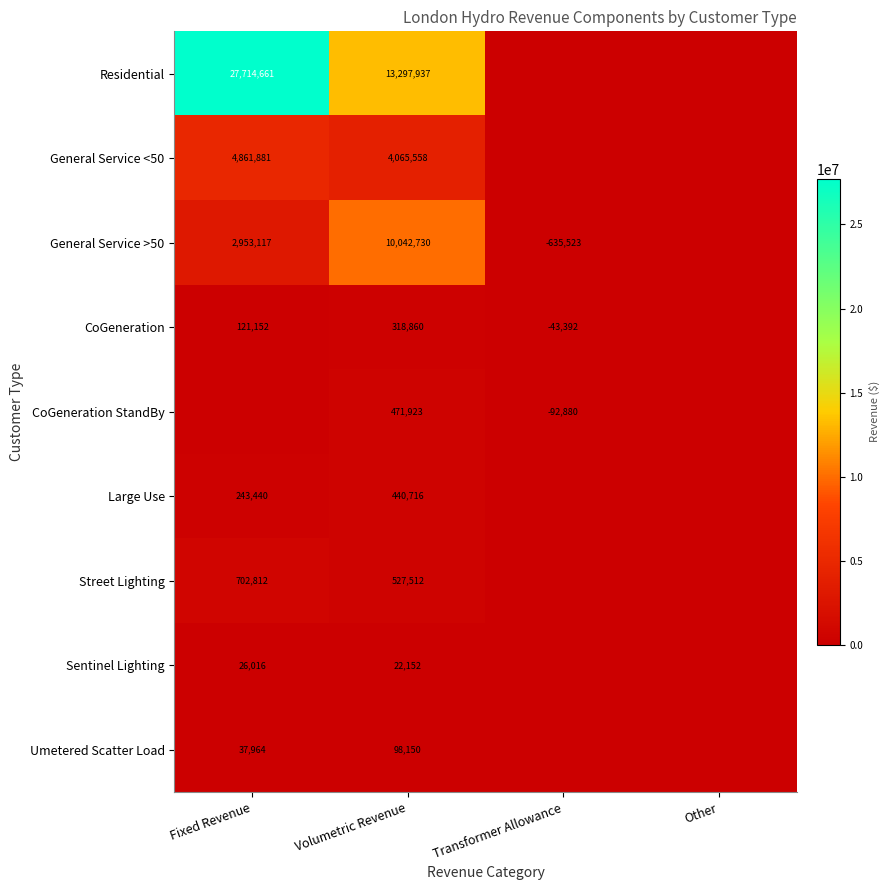

The value of Umetered Scatter Load at Fixed Revenue is 68271. True or false?

False